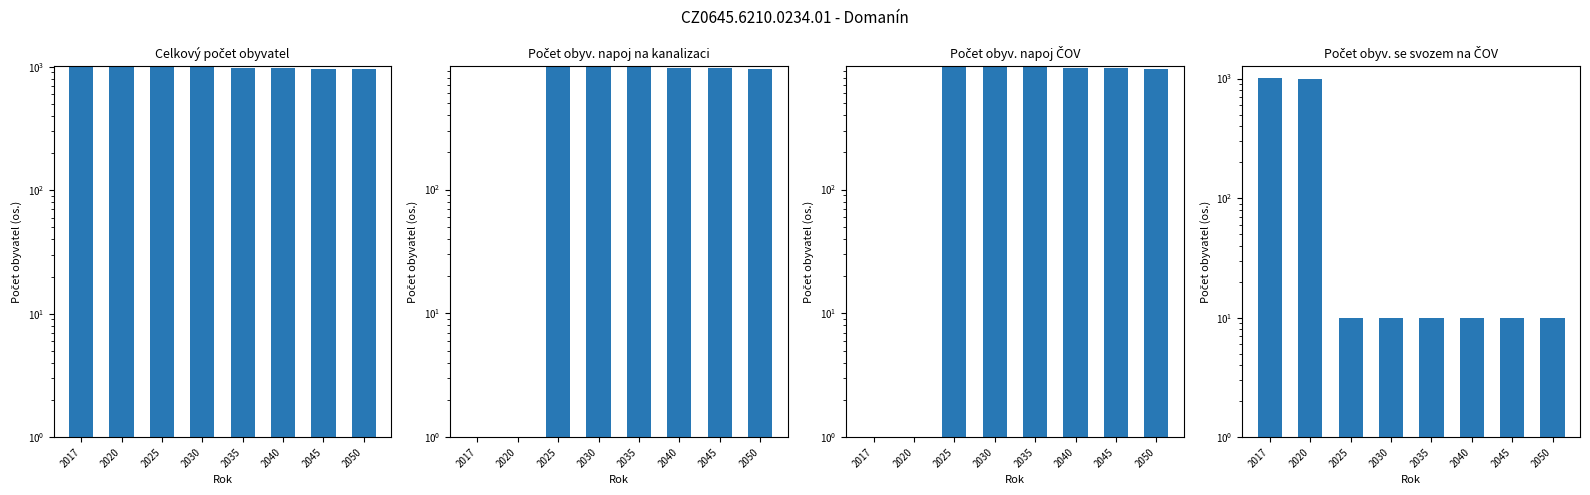

The value of Počet obyv. se svozem na ČOV at 2020 is 996. True or false?

True